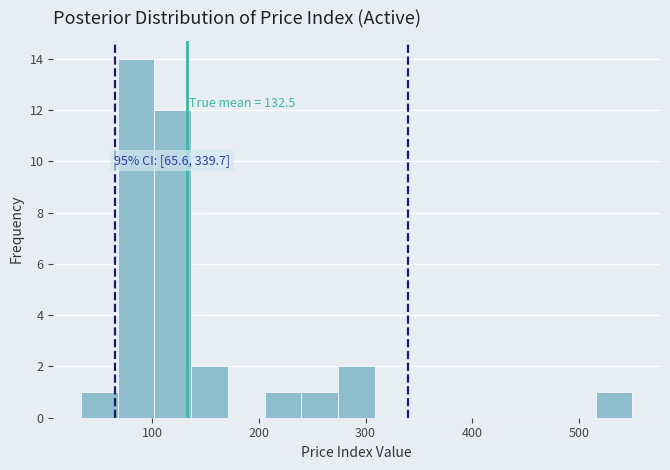

Read against the x-axis, roughly where is the centre of the tallest bar?

80